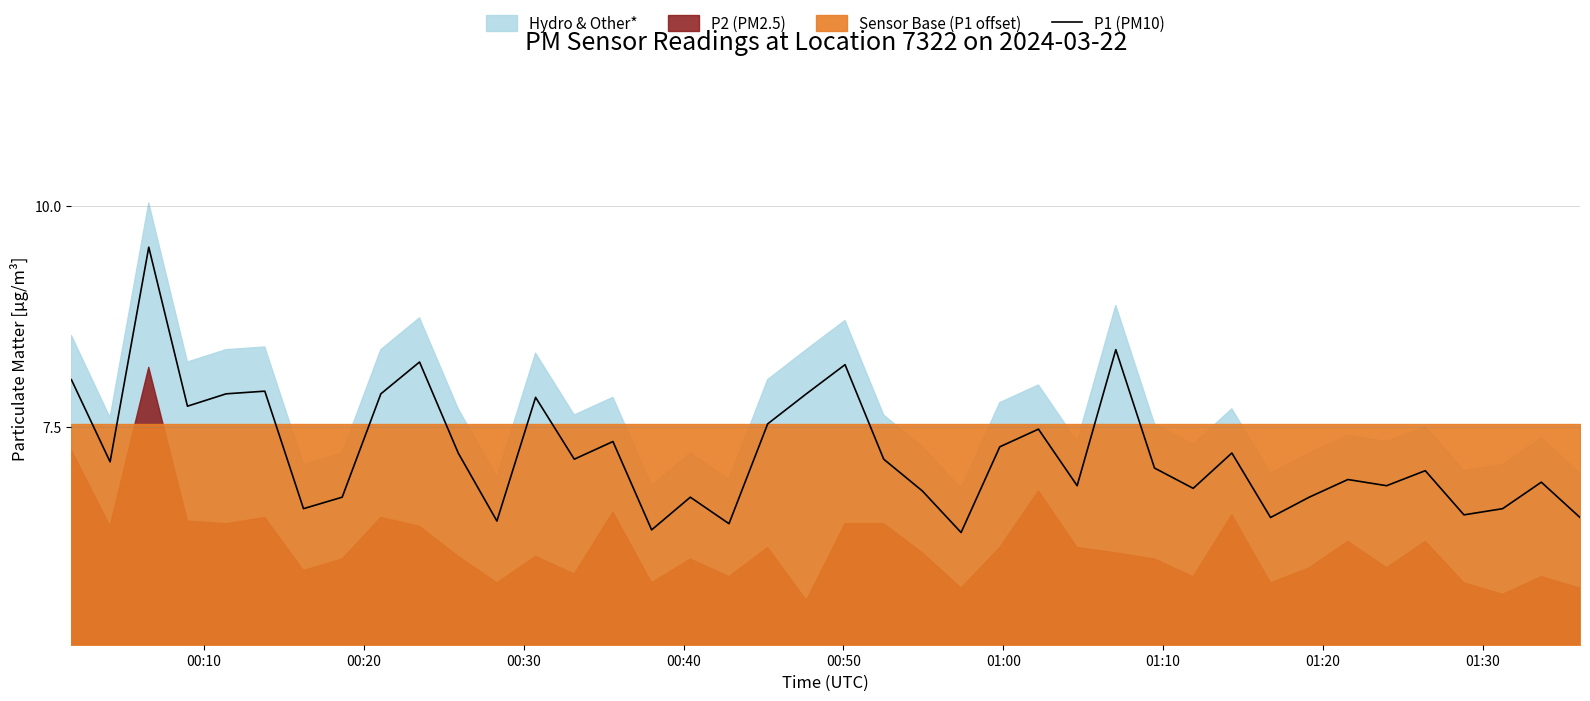

What is the minimum value shown in the chart?

6.3